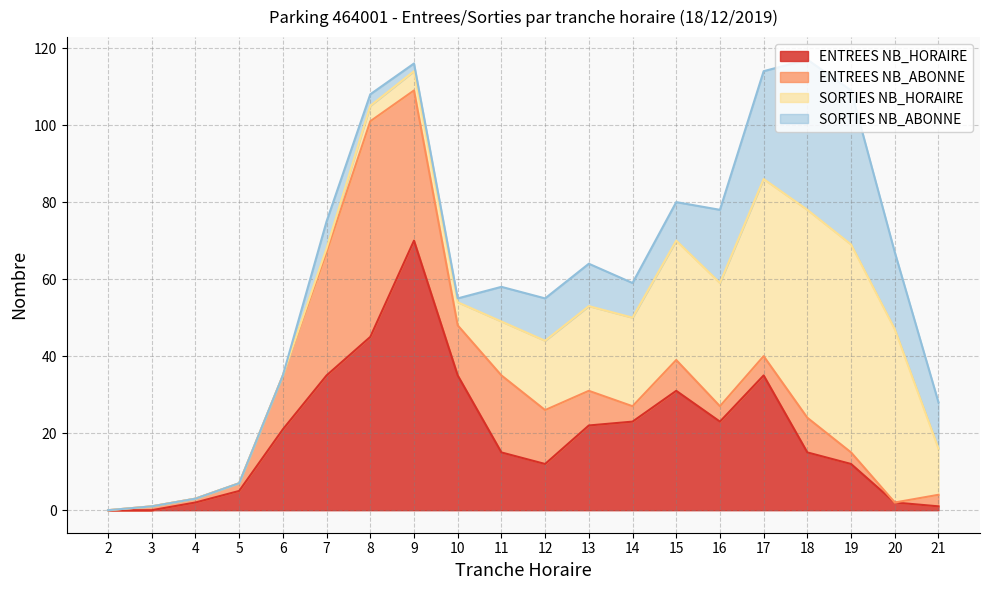

Which category has the lowest value in the ENTREES NB_HORAIRE series?

2